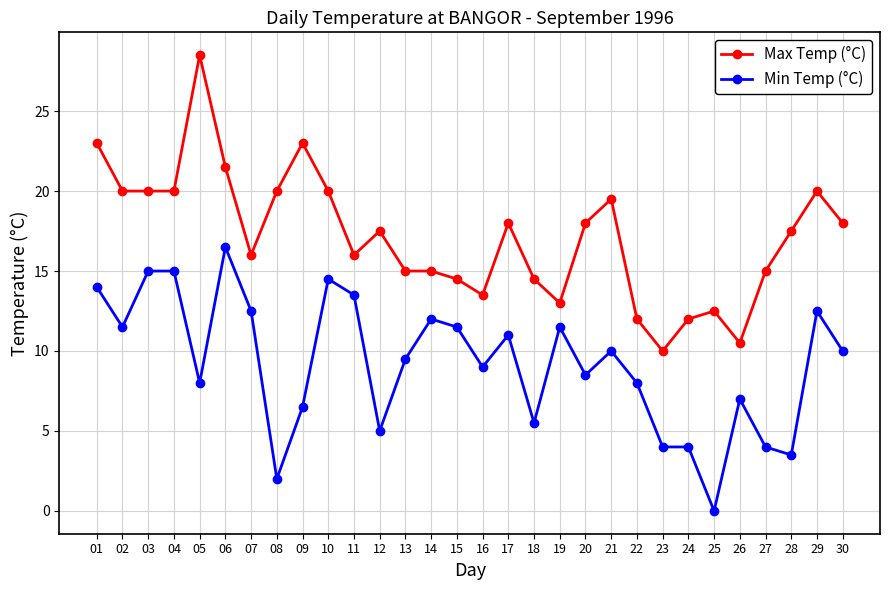

What is the sum of all Min Temp (°C) values?

275.5